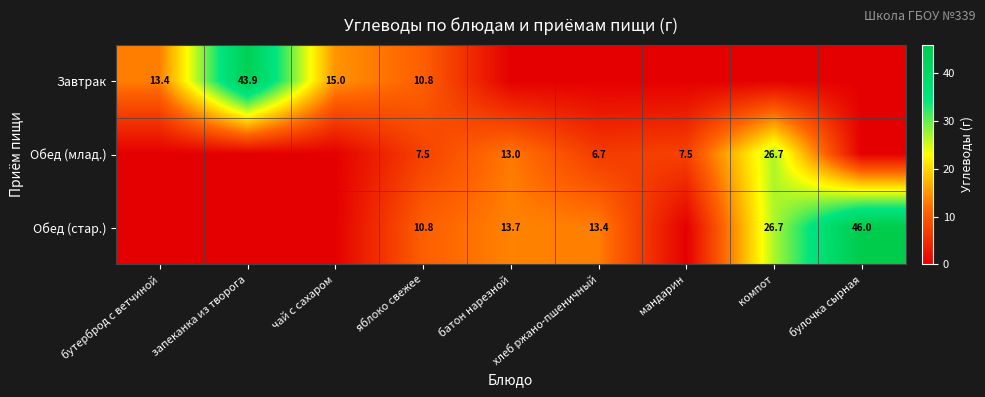

What is the spread (max minus min) of values at мандарин?

7.5